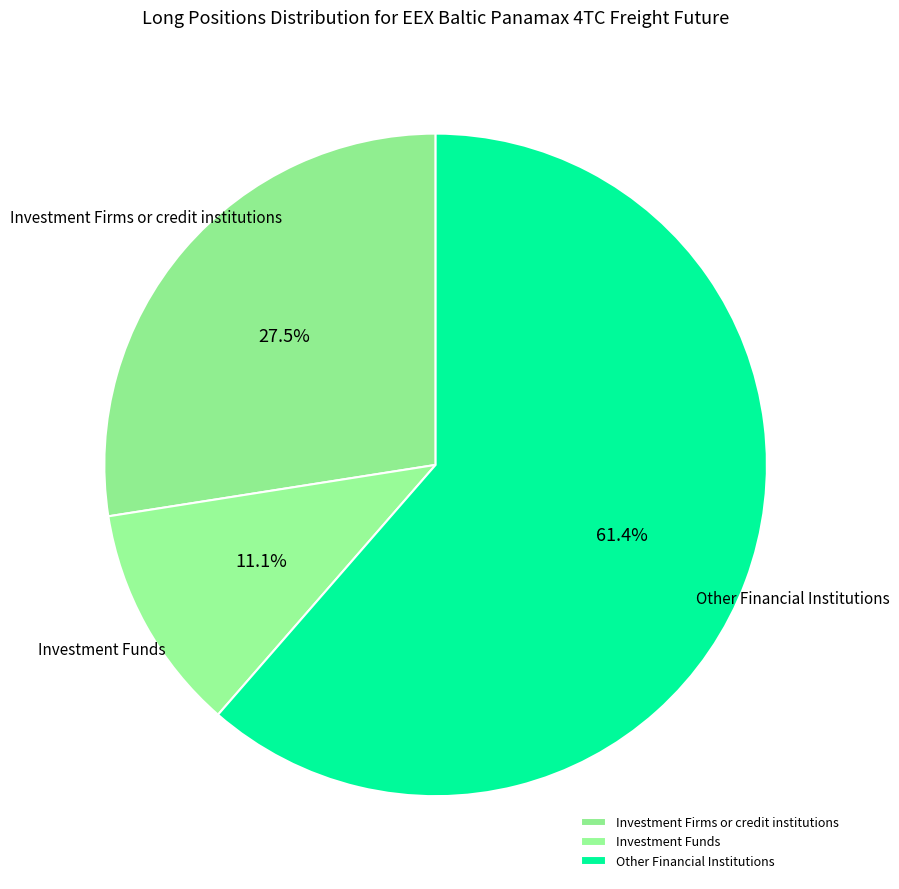

What is the total percentage of Other Financial Institutions and Investment Funds?

72.5%